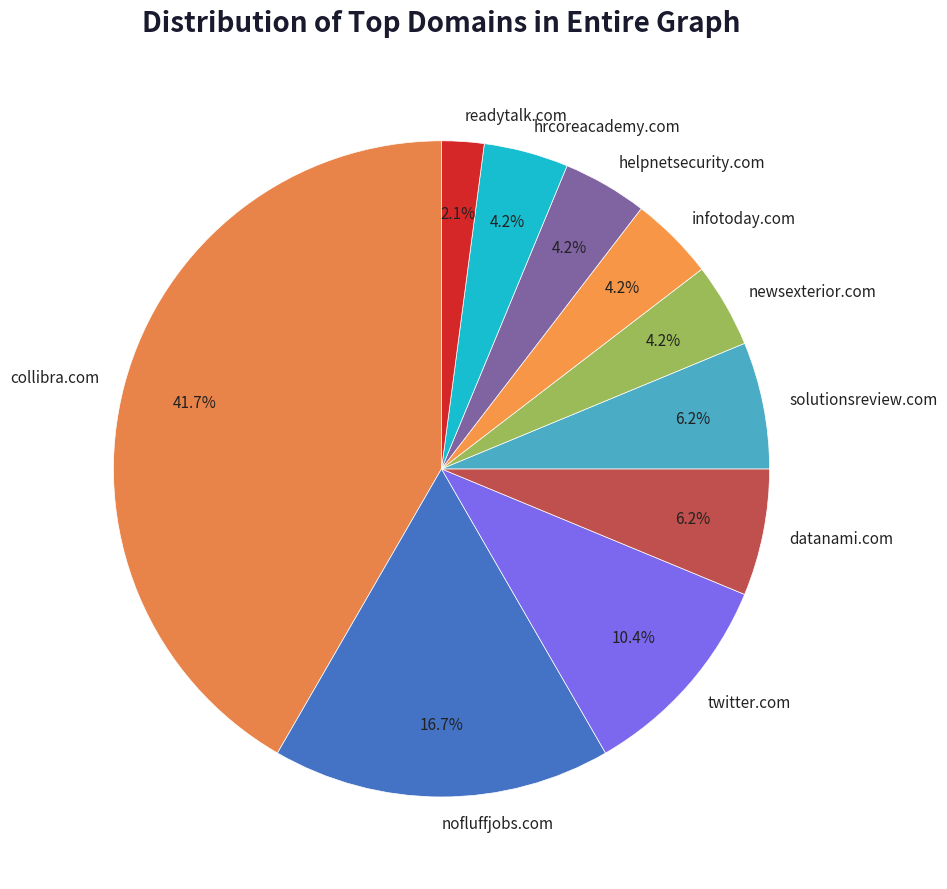

To the nearest percent, what is the difference between the largest and smallest slice percentages?

40%